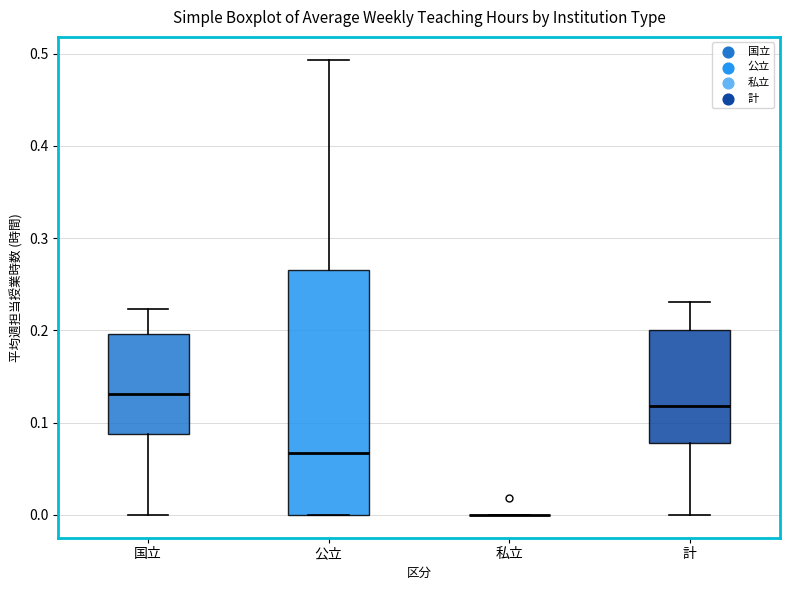

Reading left to right, read every box against the y-axis: the position of its median line, the range the box covers, and the ends of its whiskers. The values are not printed on the chart, so give them approximately, as read against the axis.

国立: median 0.13, box 0.09 to 0.20, whiskers 0.00 to 0.22
公立: median 0.07, box 0.00 to 0.27, whiskers 0.00 to 0.49
私立: box collapsed to a line at 0.00, whiskers 0.00 to 0.00
計: median 0.12, box 0.08 to 0.20, whiskers 0.00 to 0.23